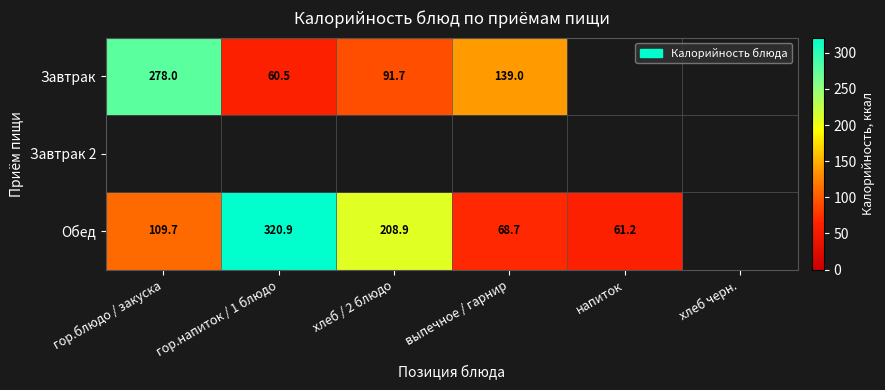

True or false: Обед has a value of 364.7 at хлеб / 2 блюдо.

False